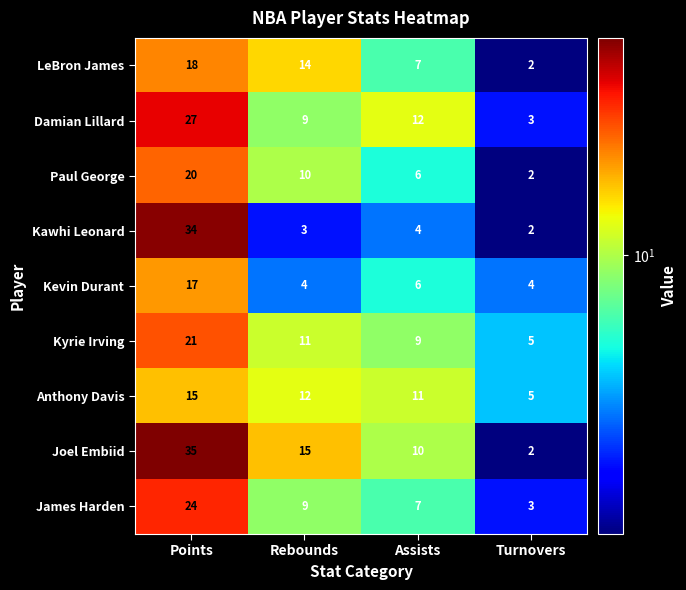

How many series are shown in this chart?

9